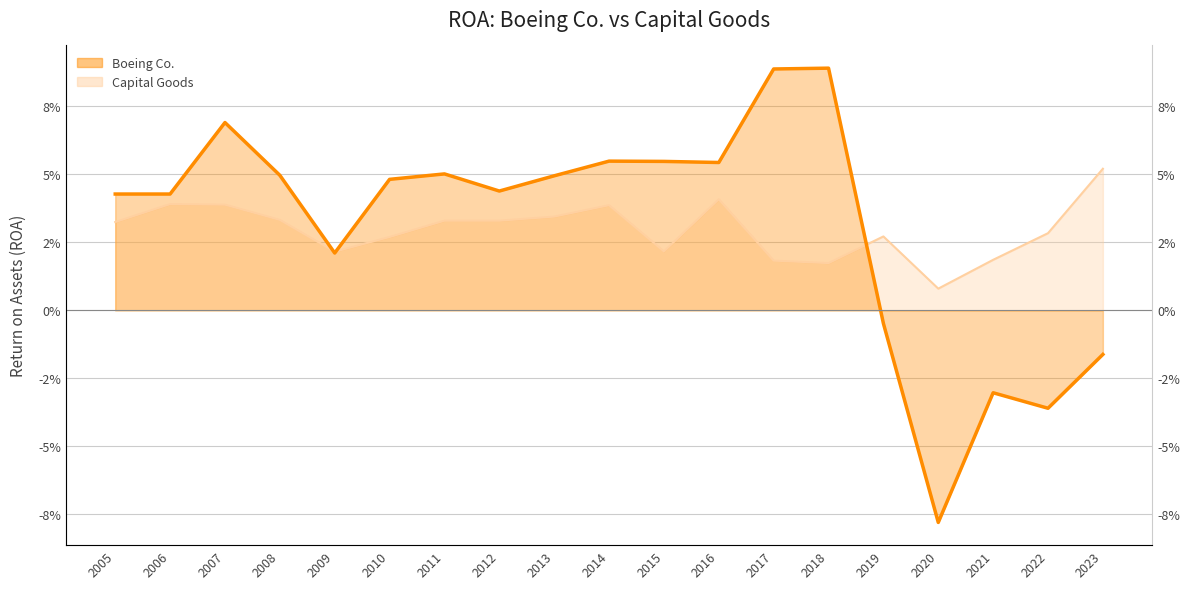

At which label does Capital Goods reach its minimum?

2020